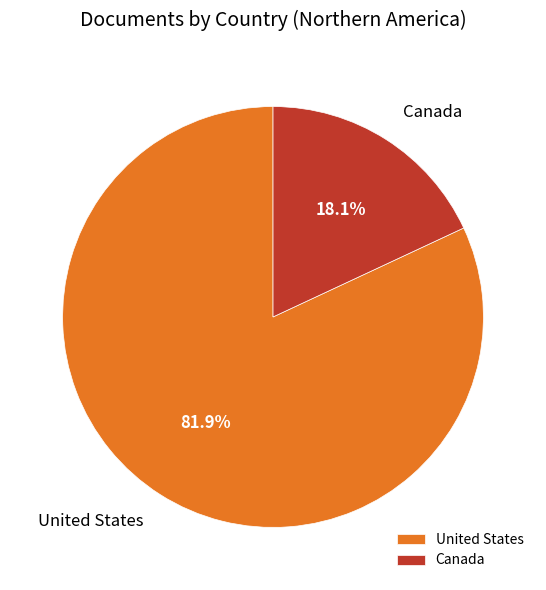

Do United States and Canada together represent more than half of the pie?

Yes